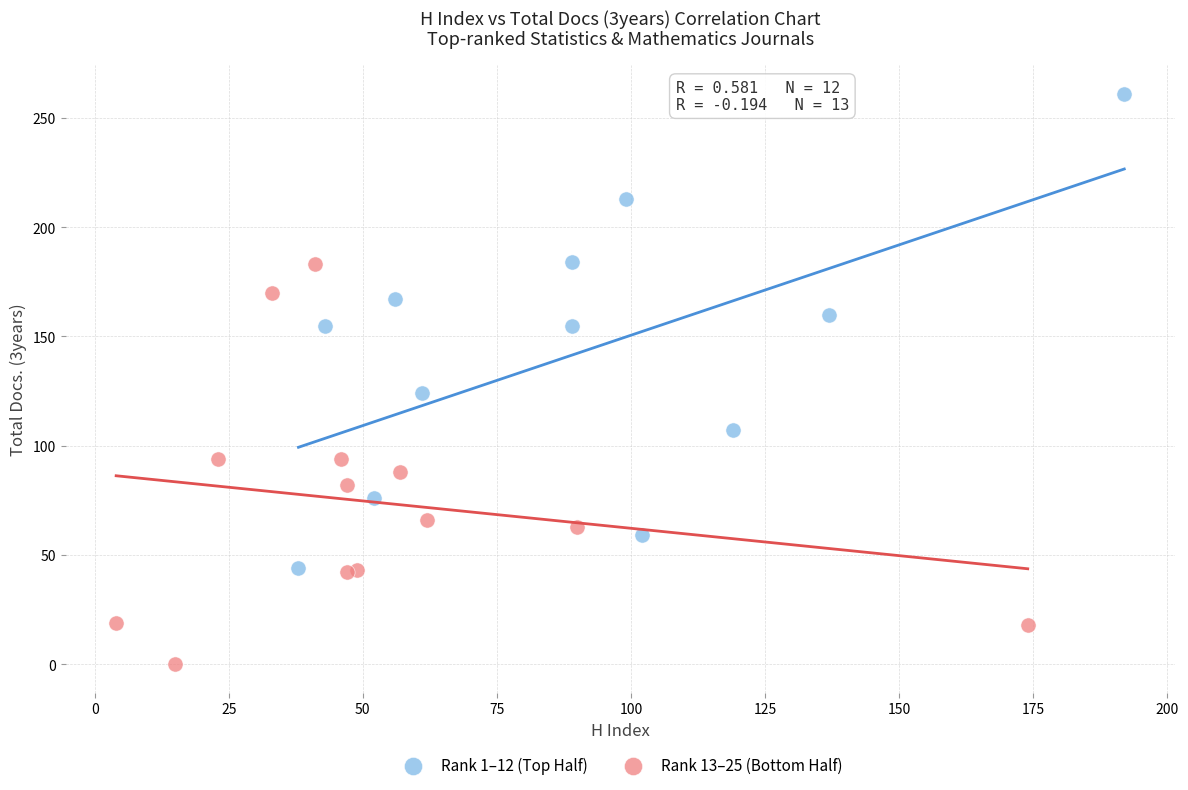

Which series has the largest Y range (max minus min)?

Rank 1–12 (Top Half)